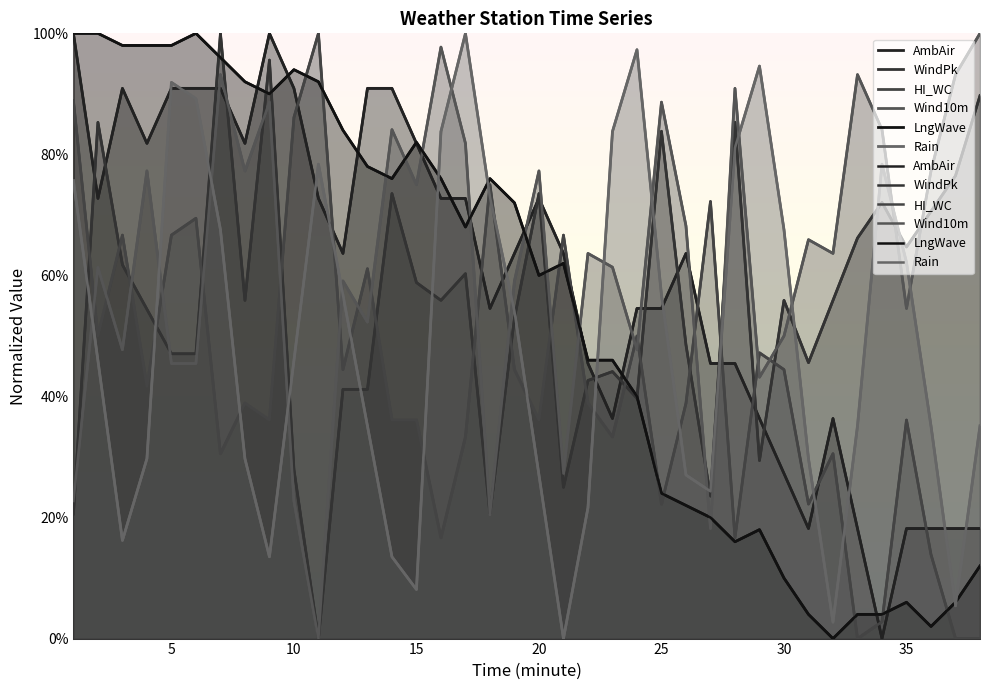

What is the maximum value for WindPk?

1.0